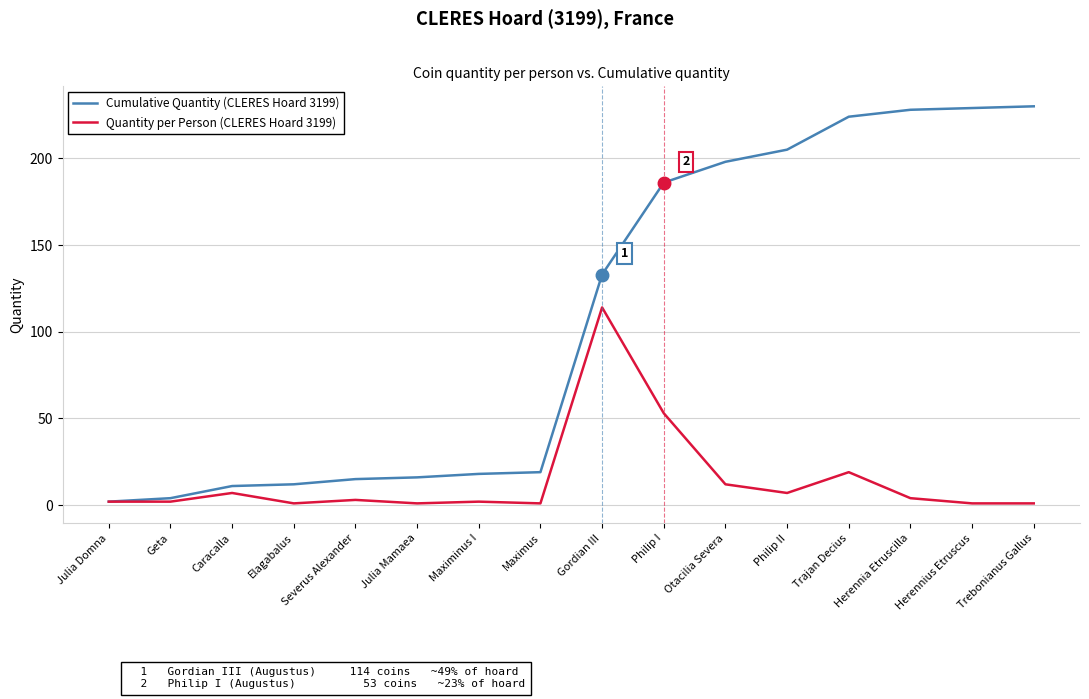

Where is Quantity per Person (CLERES Hoard 3199) nearest to the value 57?

Philip I